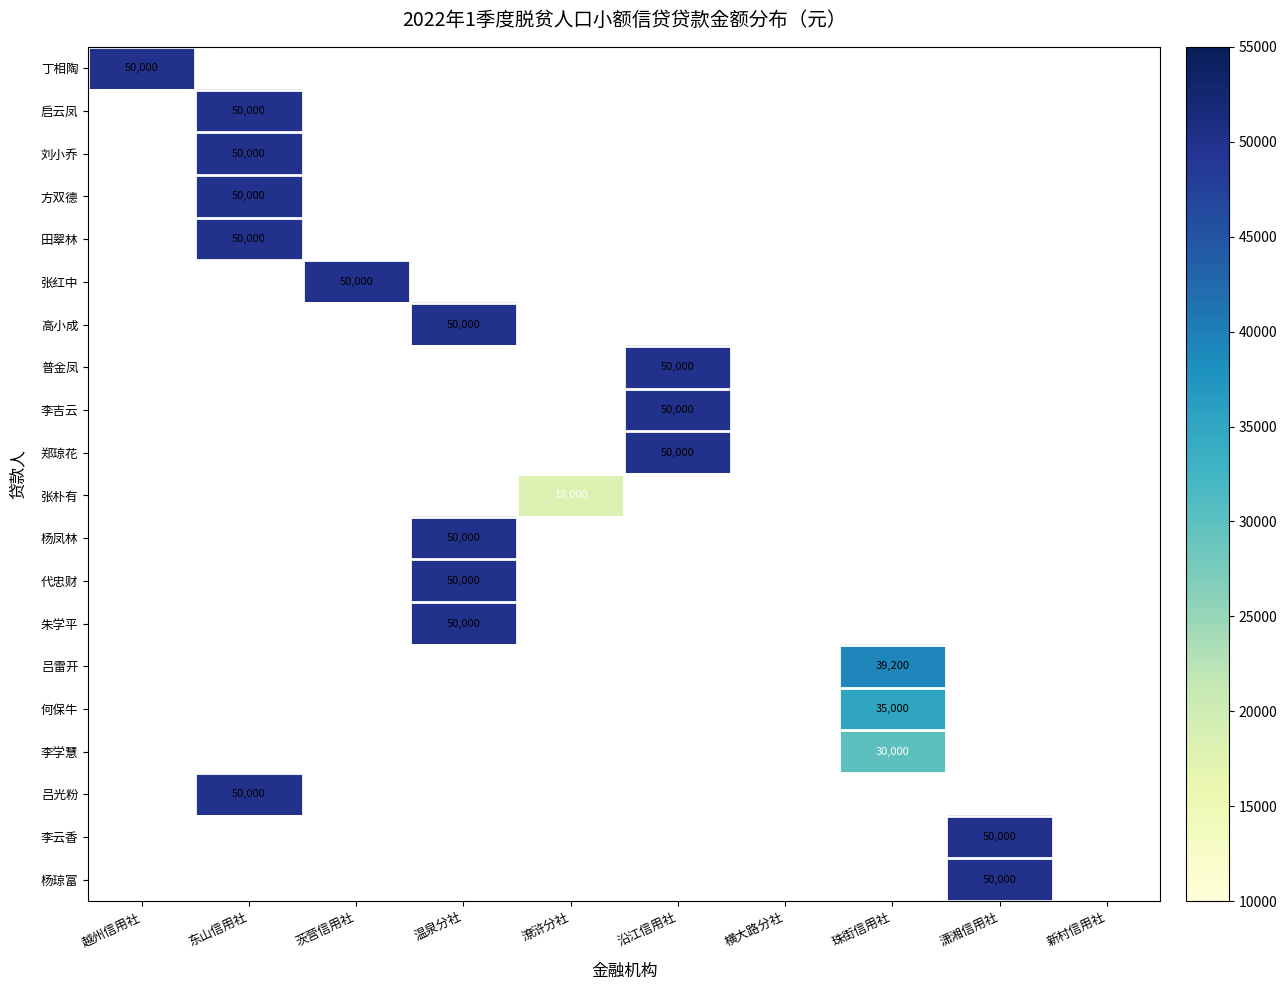

Which category has the highest value across all series?

越州信用社